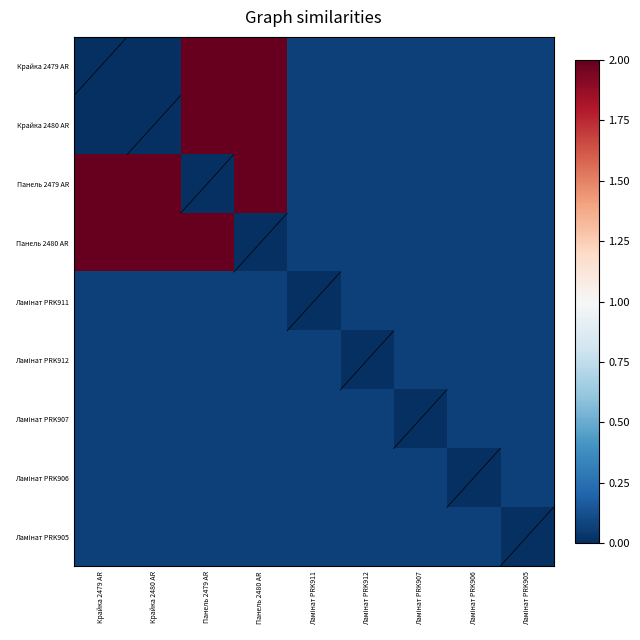

At Ламінат PRK906, list the series in order from smallest to largest.

Ламінат PRK906, Крайка 2479 AR, Крайка 2480 AR, Панель 2479 AR, Панель 2480 AR, Ламінат PRK911, Ламінат PRK912, Ламінат PRK907, Ламінат PRK905